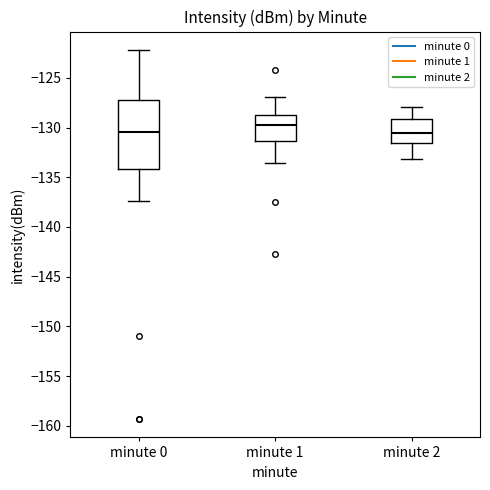

Where does the upper whisker of the box for minute 0 end on the y-axis? The values are not printed on the chart, so give them approximately, as read against the axis.

-122.0